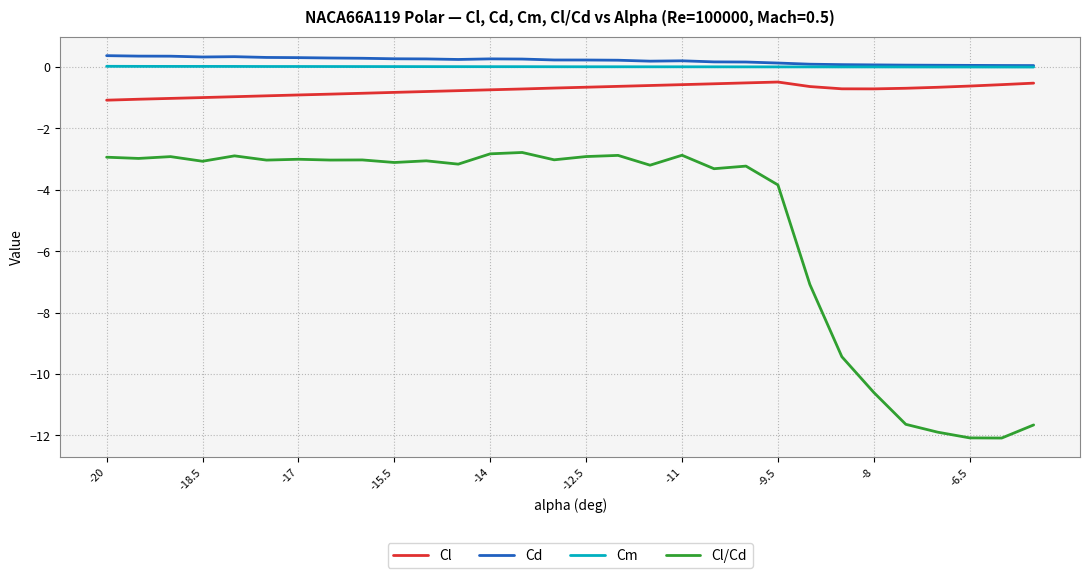

Which series has the widest spread of values?

Cl/Cd